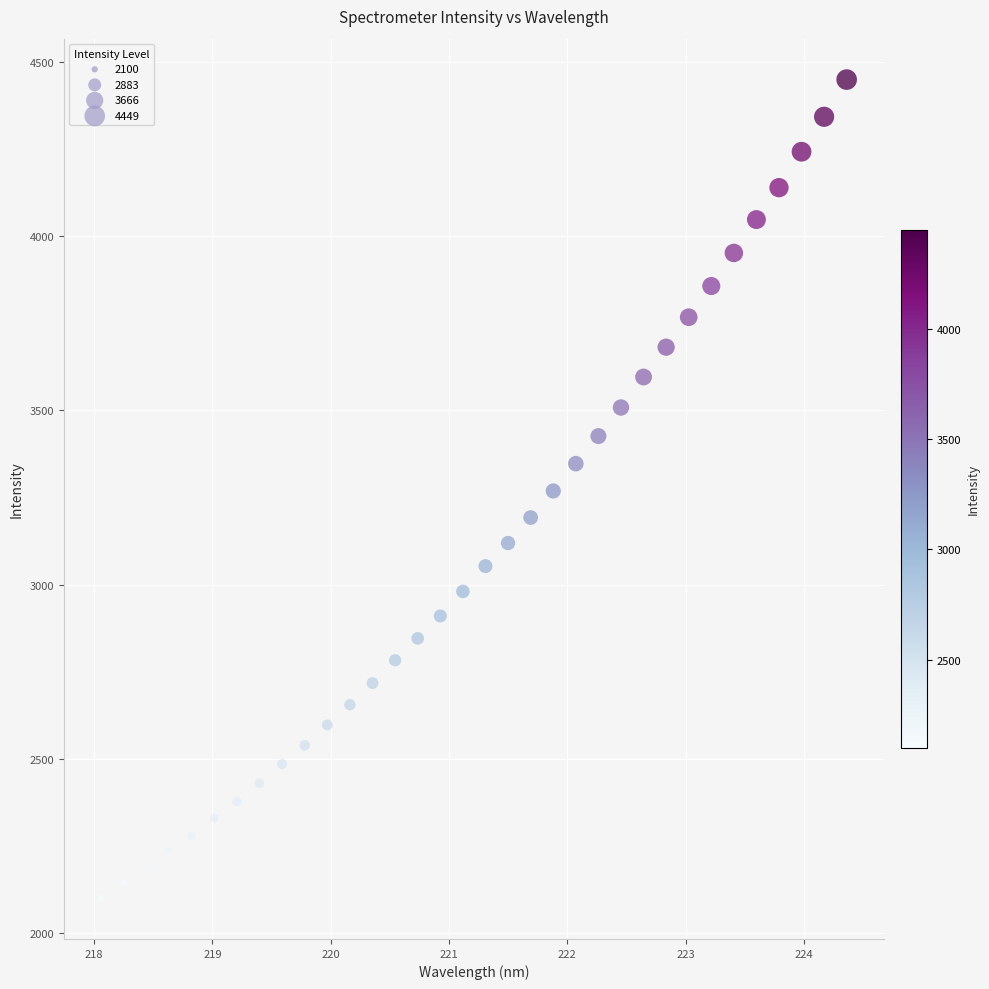

What is the range of X values (max minus min)?

6.3